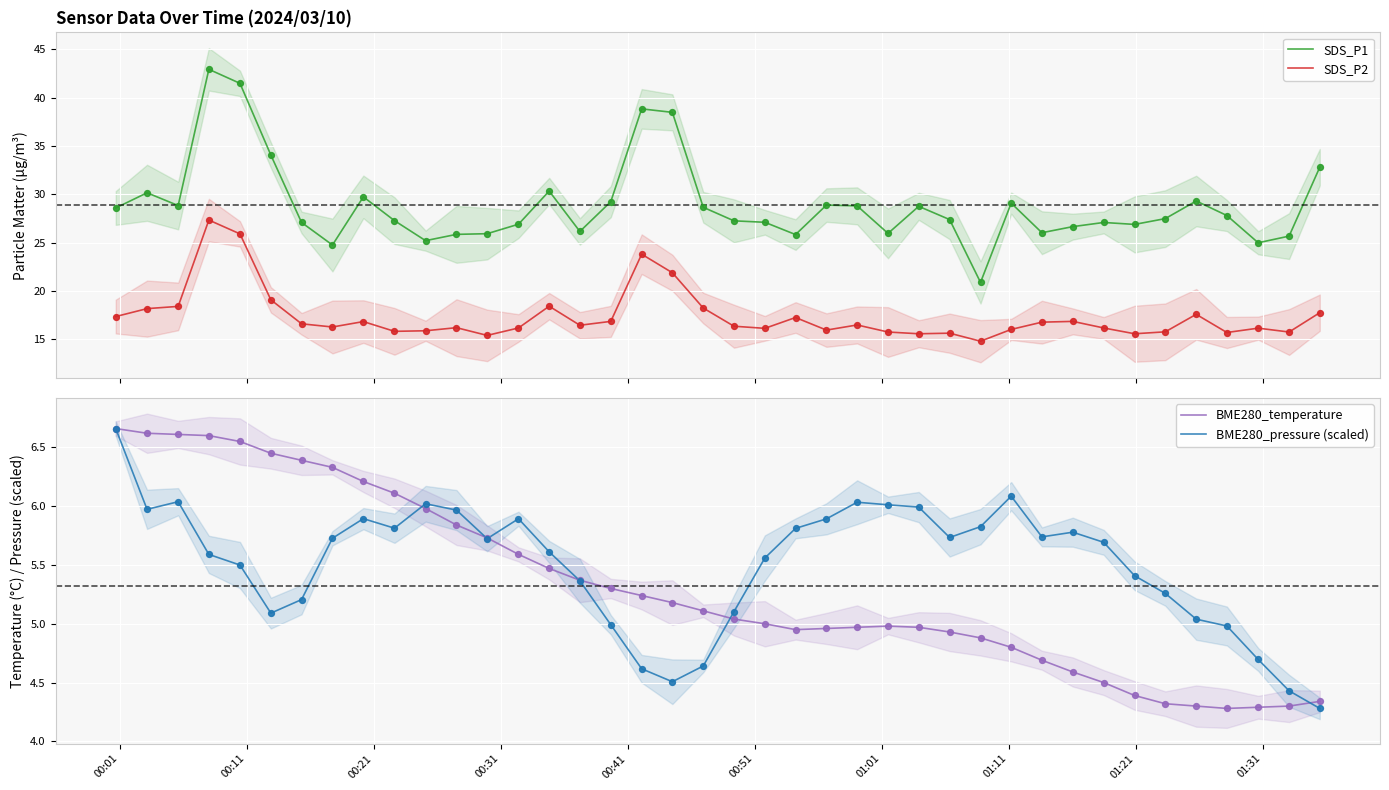

What is the lowest value of the SDS_P2 series?

14.8